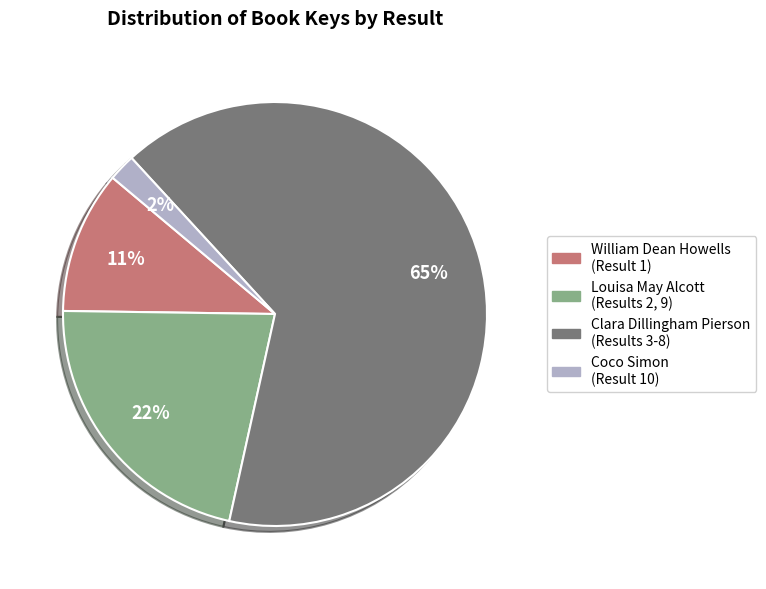

Does any single category account for the majority?

Yes